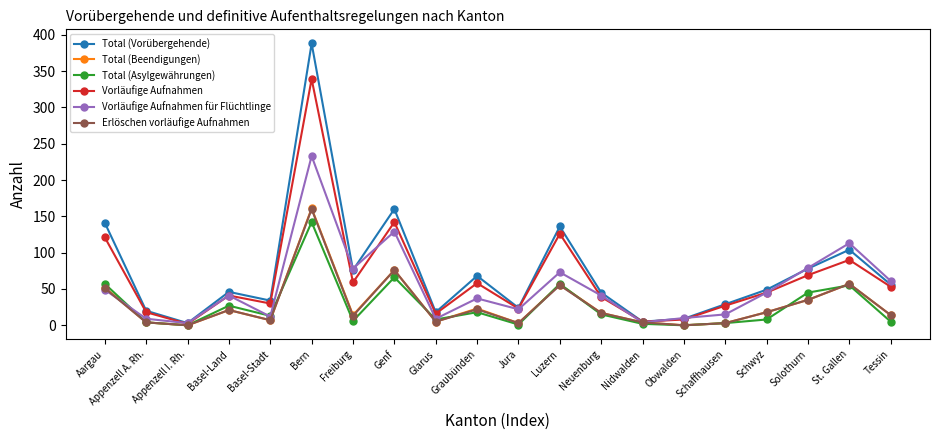

What is the maximum value for Vorläufige Aufnahmen für Flüchtlinge?

233